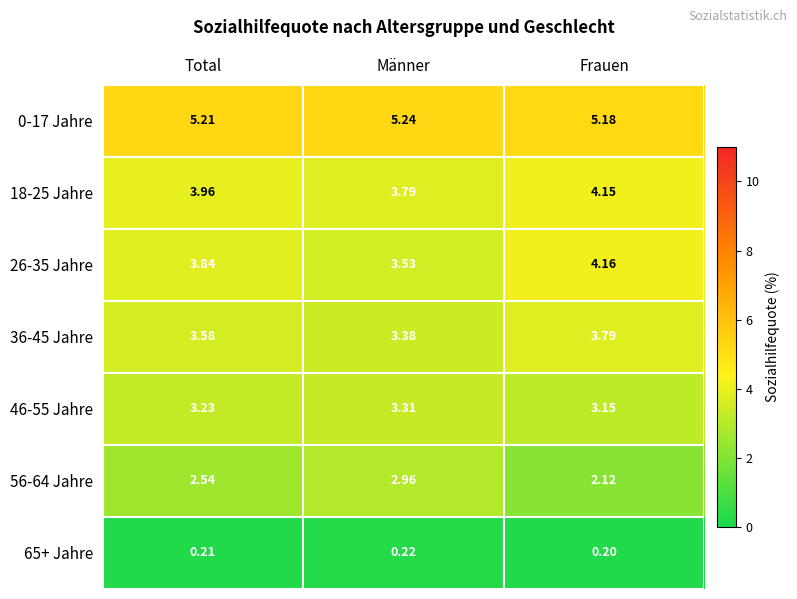

Is the value of 0-17 Jahre at Frauen greater than the value of 18-25 Jahre at Total?

Yes